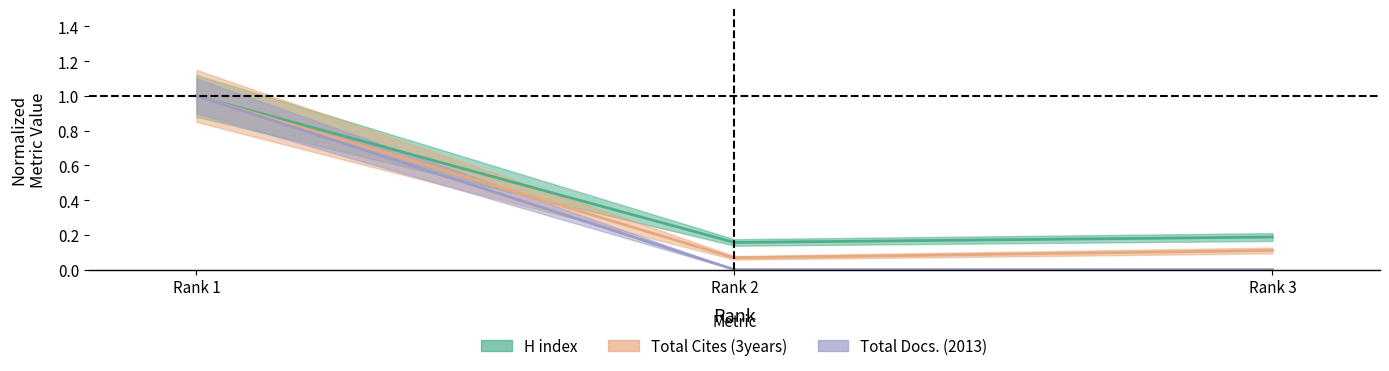

The value of Total Docs. (2013) at Rank 2 is 0.0. True or false?

True